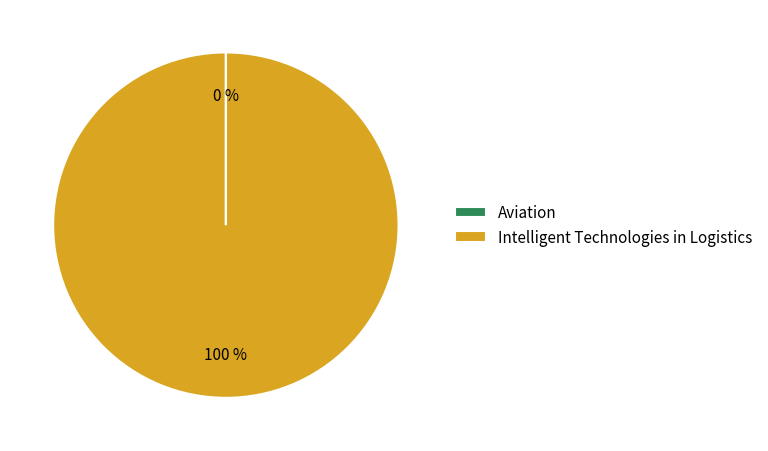

Is it true that Intelligent Technologies in Logistics is 100% of the pie?

True